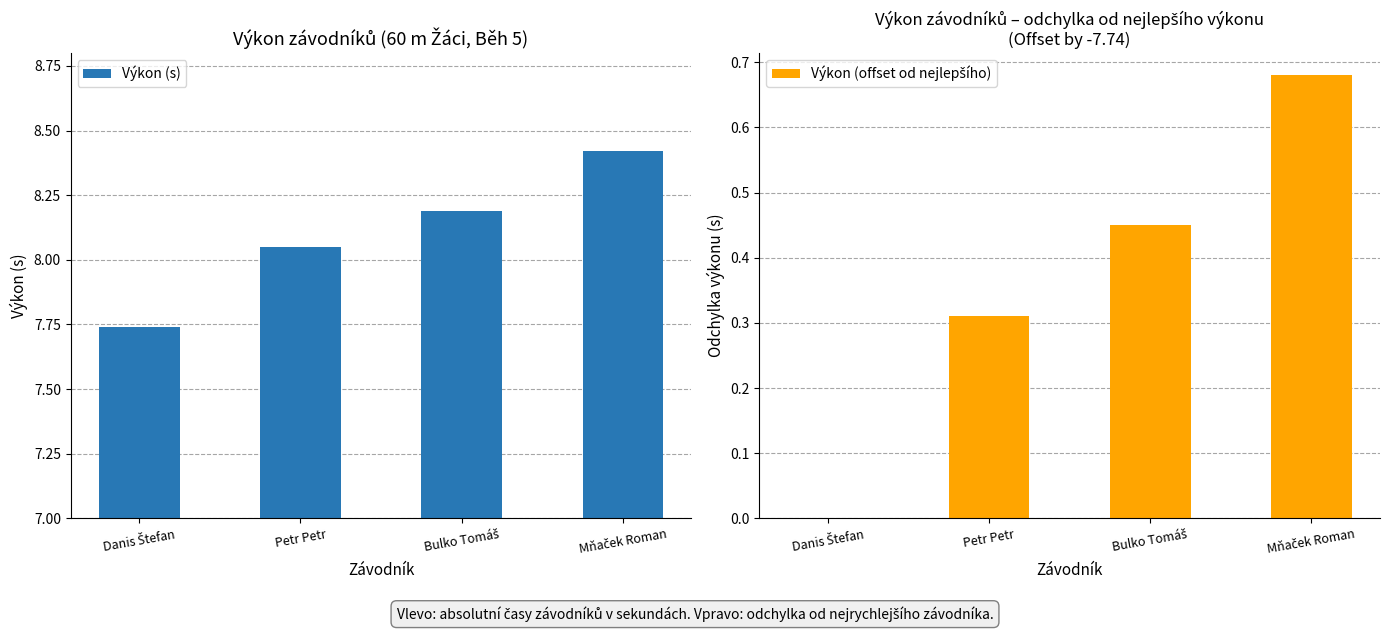

The Výkon (offset od nejlepšího) series shows 1.1 at Mňaček Roman. True or false?

False